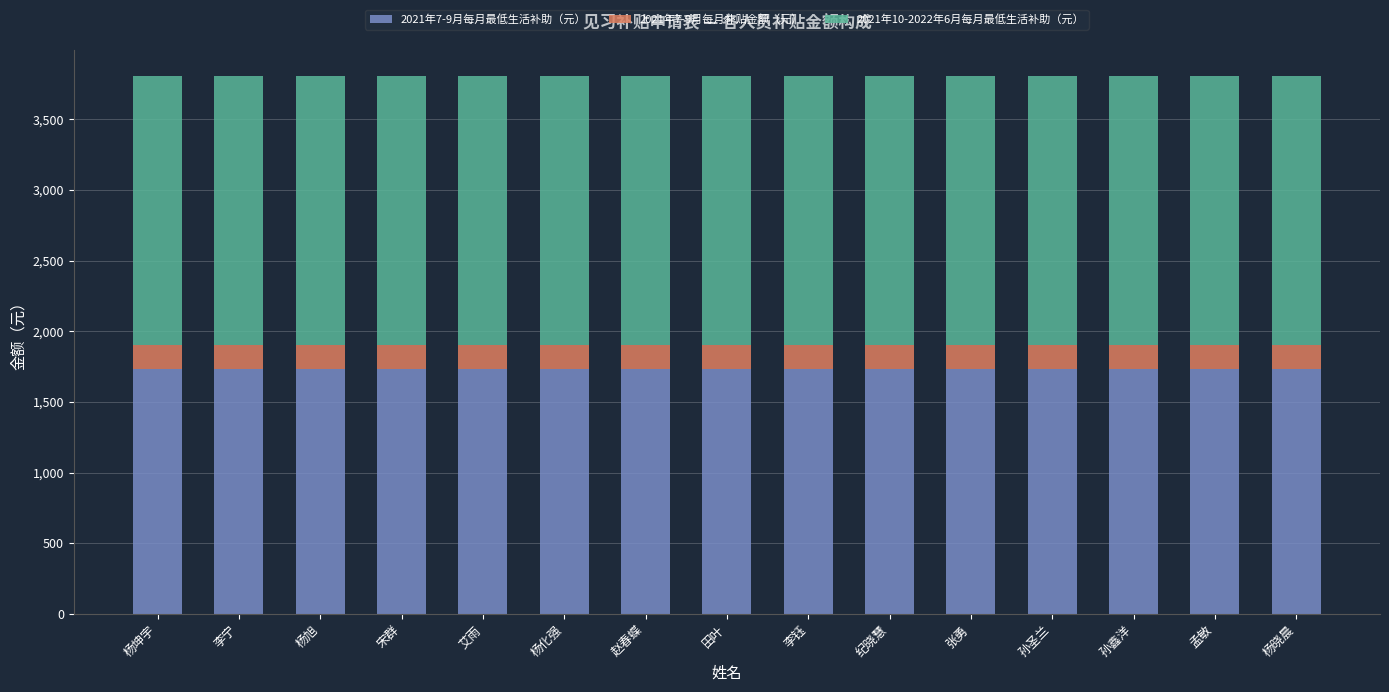

What is the average value of the 2021年7-9月每月最低生活补助（元） series?

1730